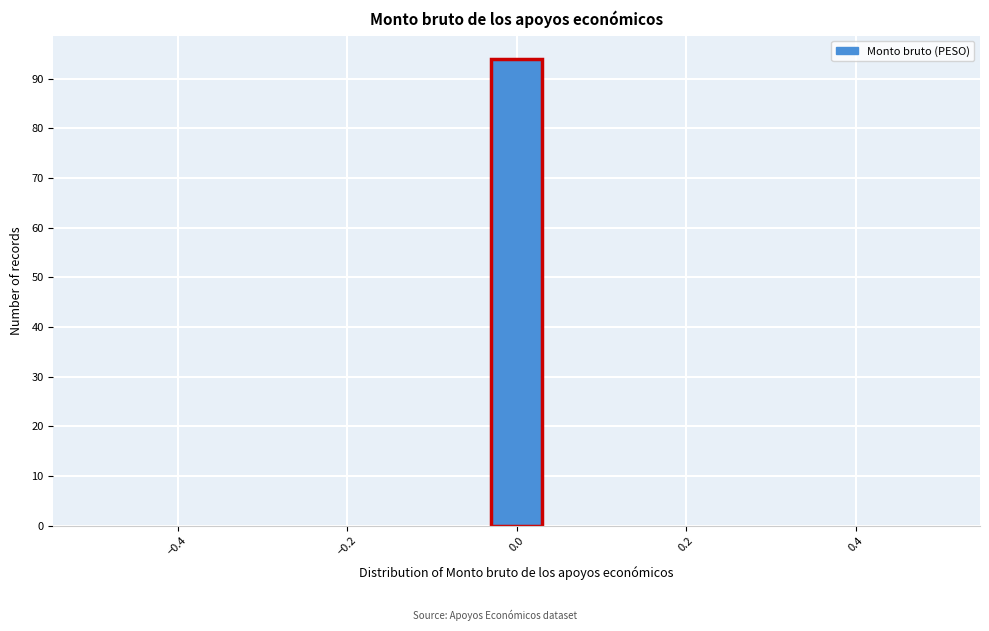

Around what value on the x-axis is the tallest bar? Give the approximate position of its centre, as read against the axis.

0.00